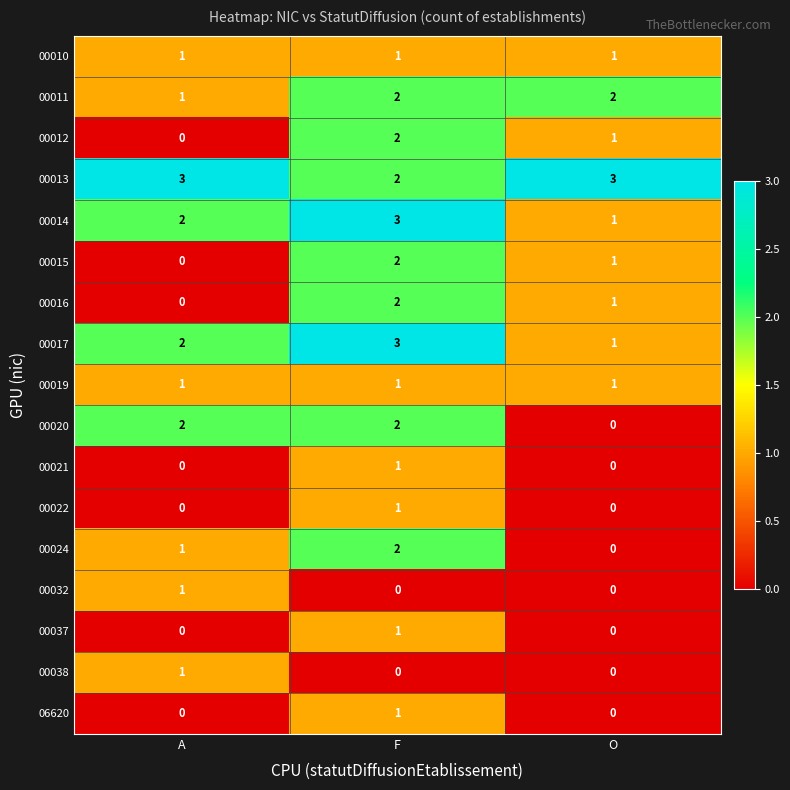

Count the number of categories in the chart.

3